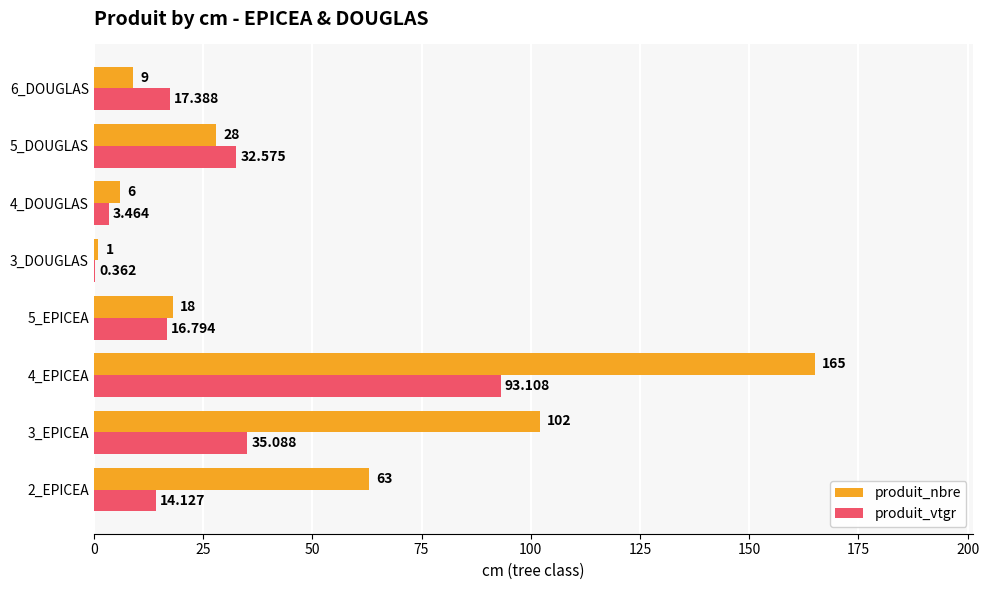

Between 2_EPICEA and 4_DOUGLAS, which series saw the biggest shift?

produit_nbre